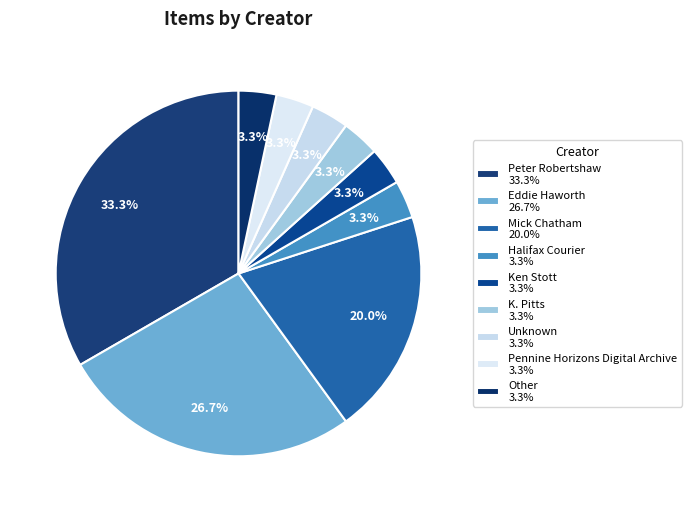

To the nearest percent, what portion does Other represent?

3%